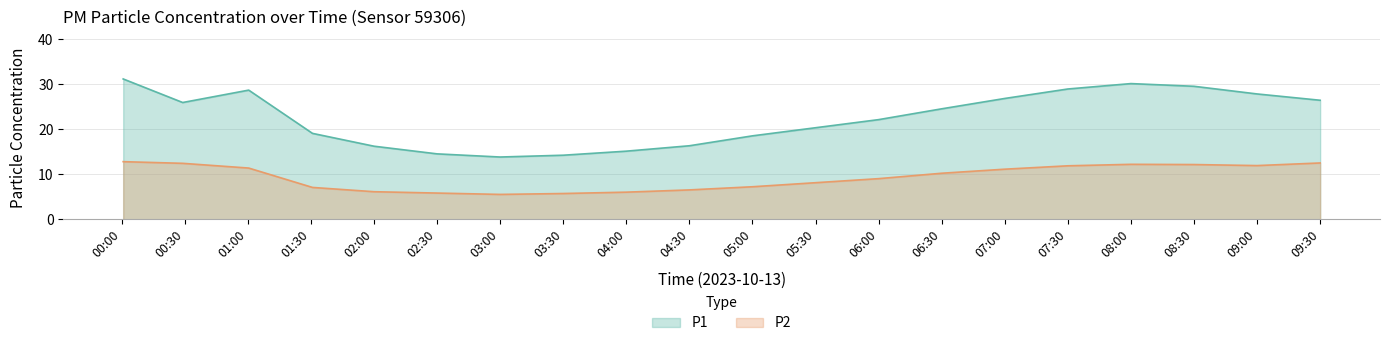

Does the chart have visible grid lines?

Yes